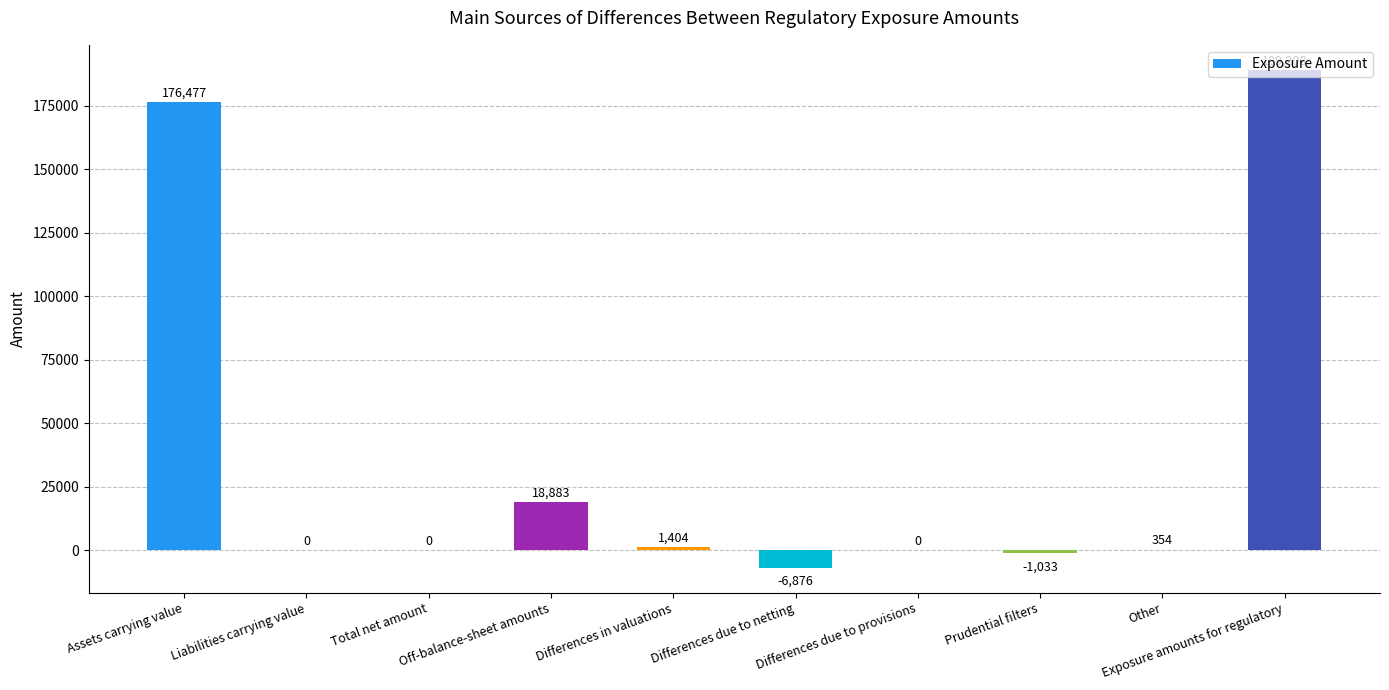

Read the value at Differences due to netting, to the nearest 100.

-6900